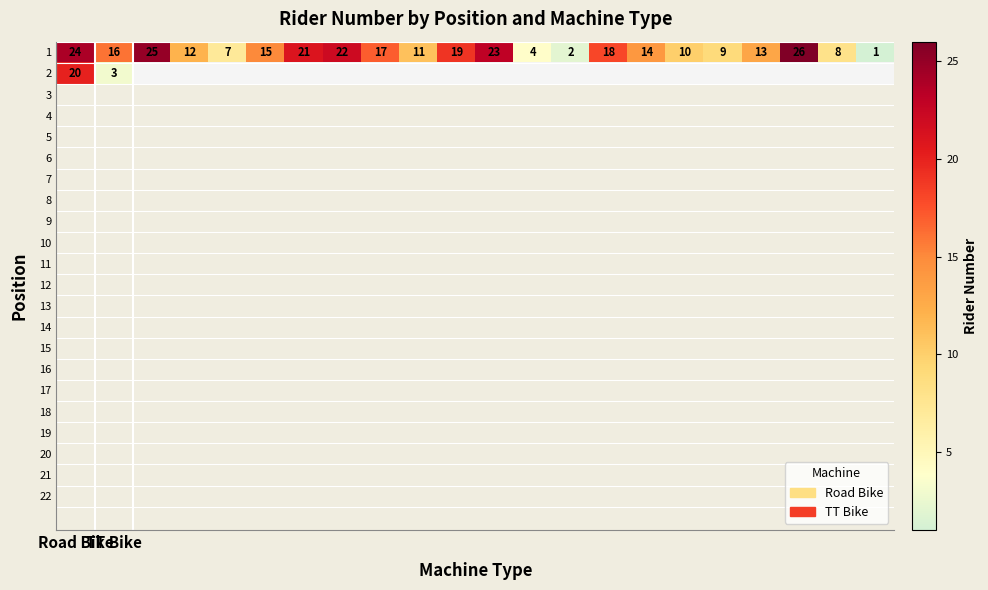

Between 16 and 12, which is larger?

16